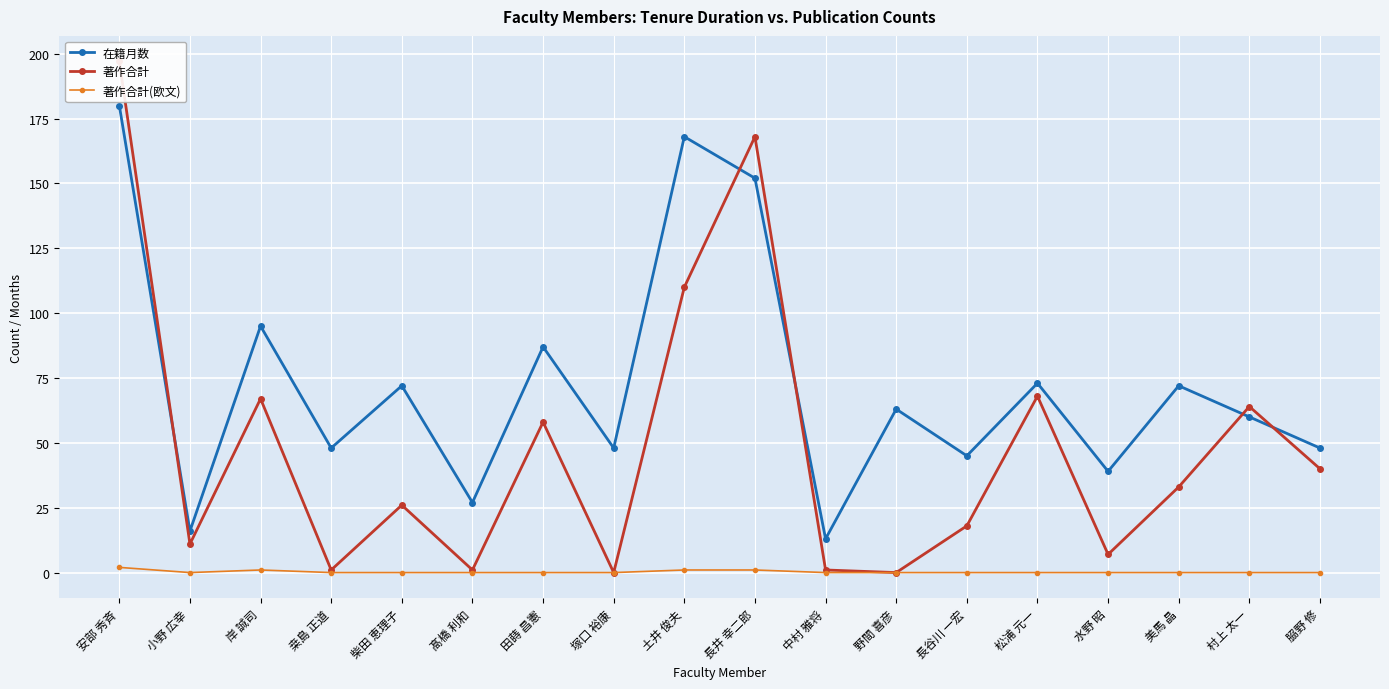

What is the sum of all 著作合計 values?

870